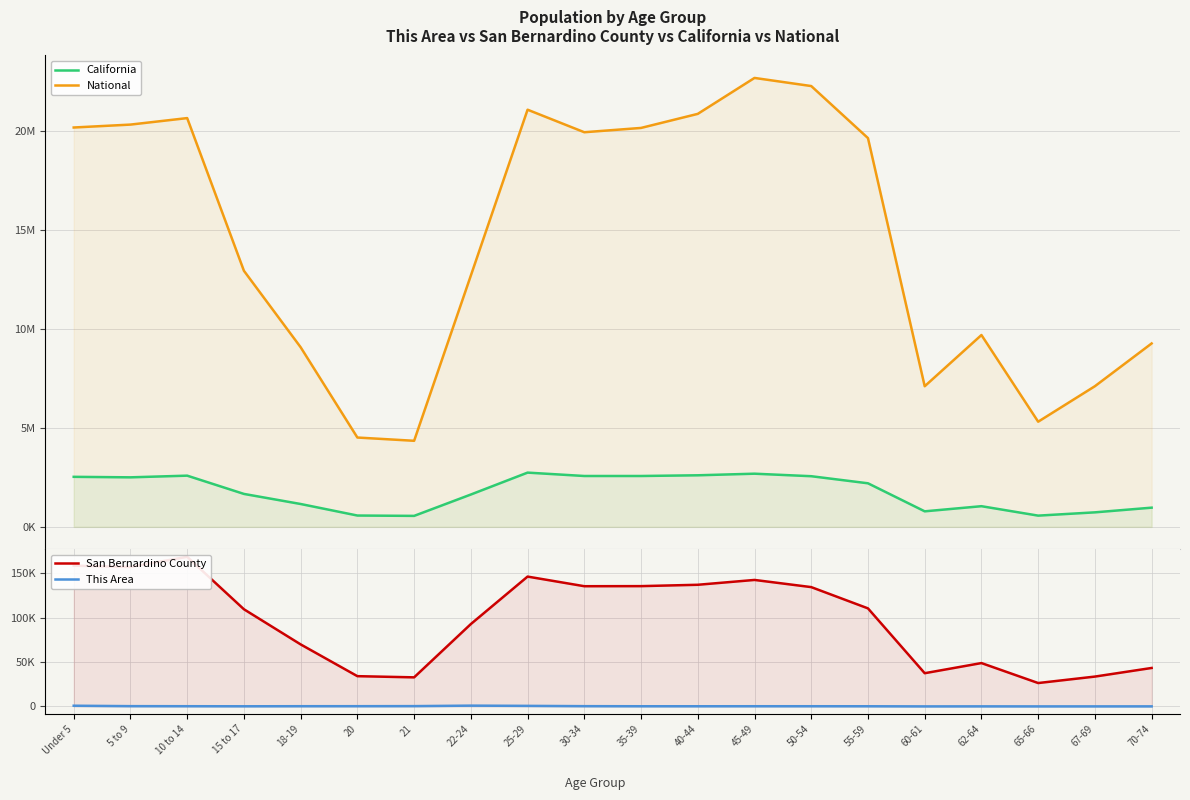

How many values in the California series exceed 2204296?

9